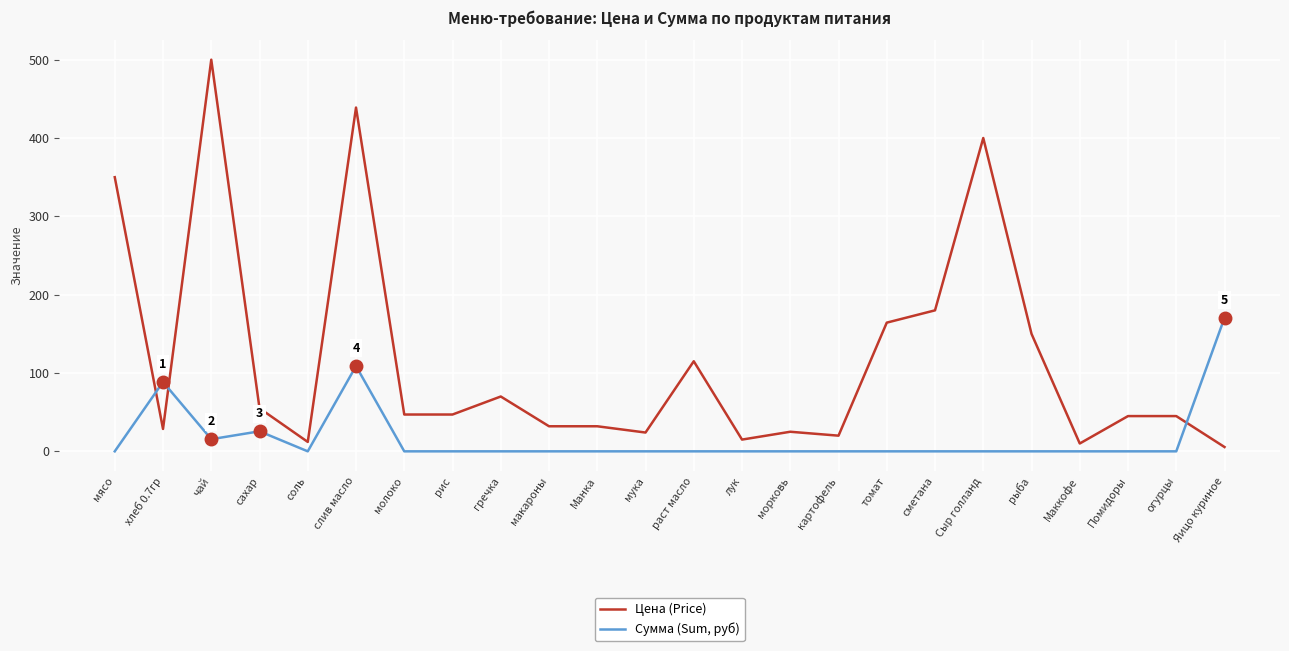

What position from the left is мясо?

1